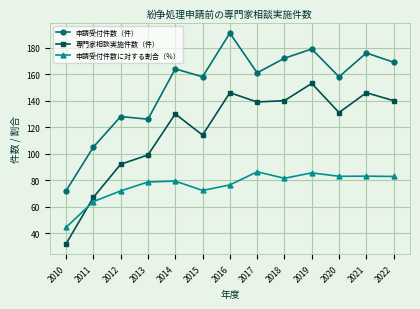

Is this an area chart (filled region under the line)?

No